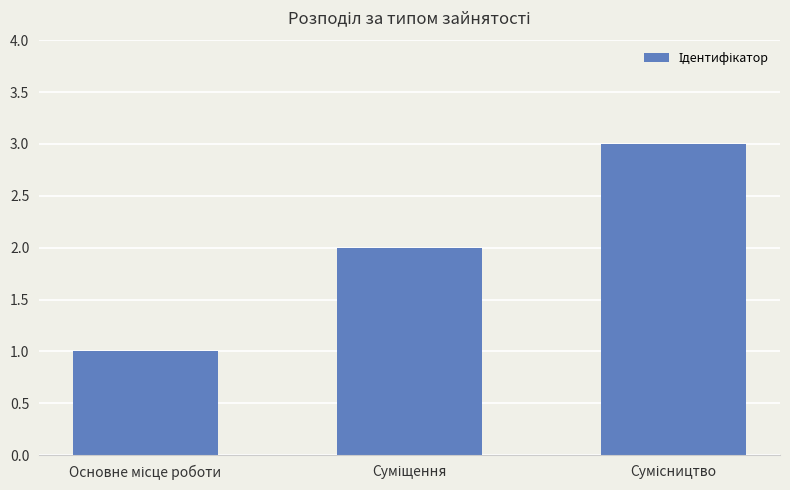

How many data points does each series have?

3